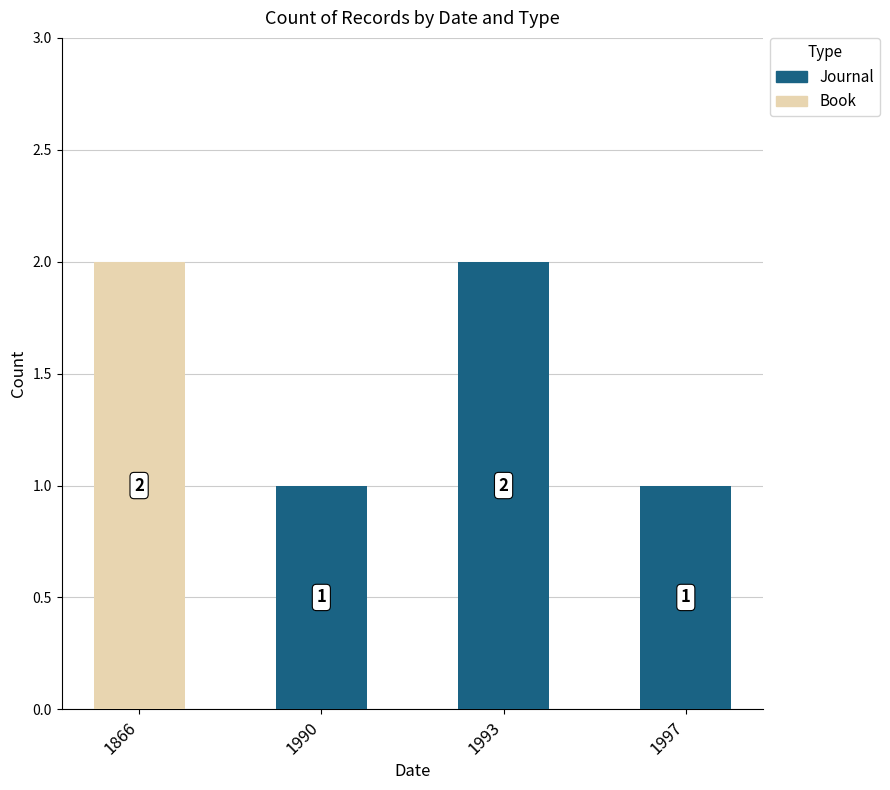

Which category has the highest value in the Book series?

1866